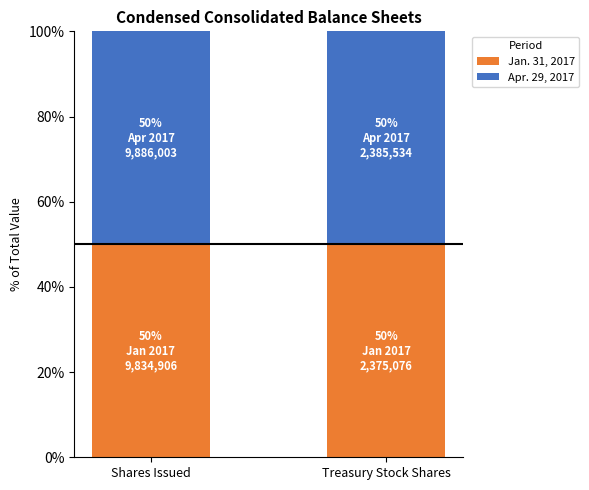

What is the highest value of the Jan. 31, 2017 series?

49.9